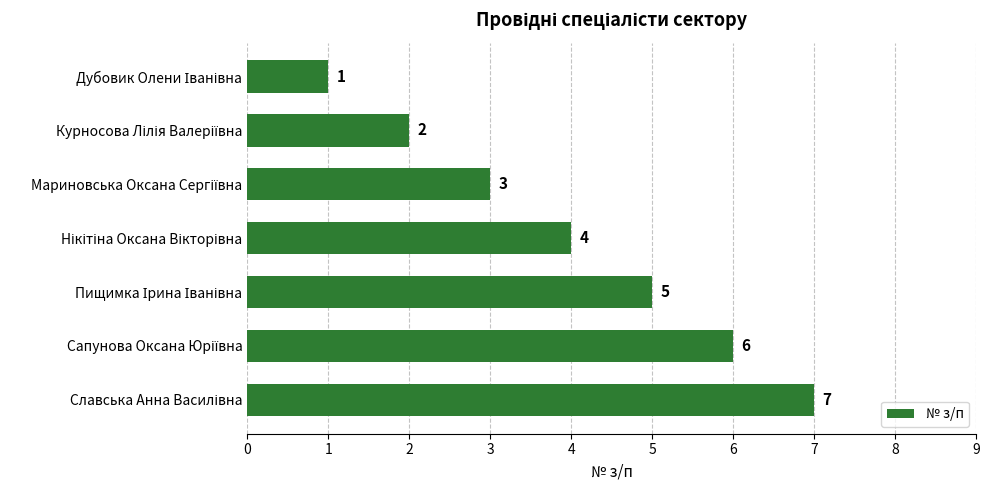

What is the sum of all values?

28